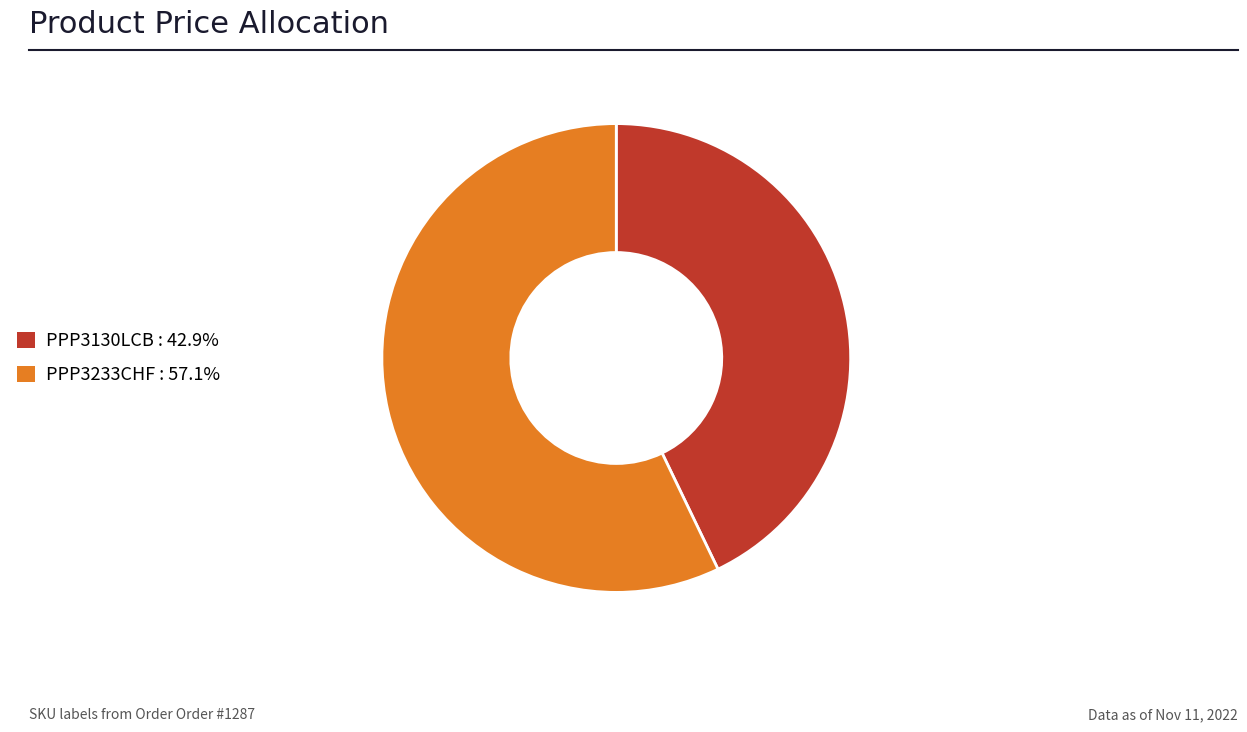

Is PPP3233CHF the majority of the pie?

Yes